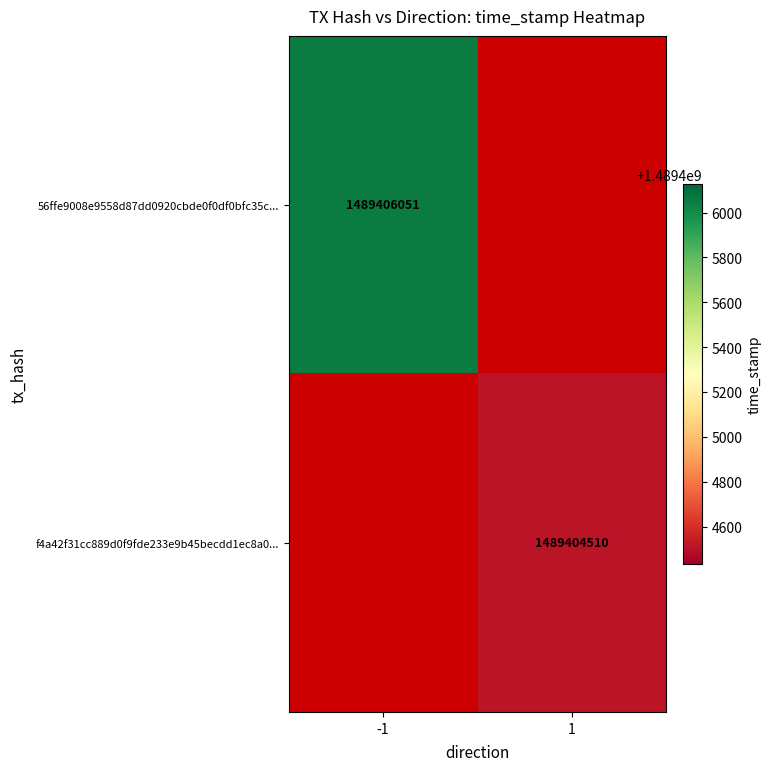

The value of f4a42f31cc889d0f9fde233e9b45becdd1ec8a0... at 1 is 498398012. True or false?

False